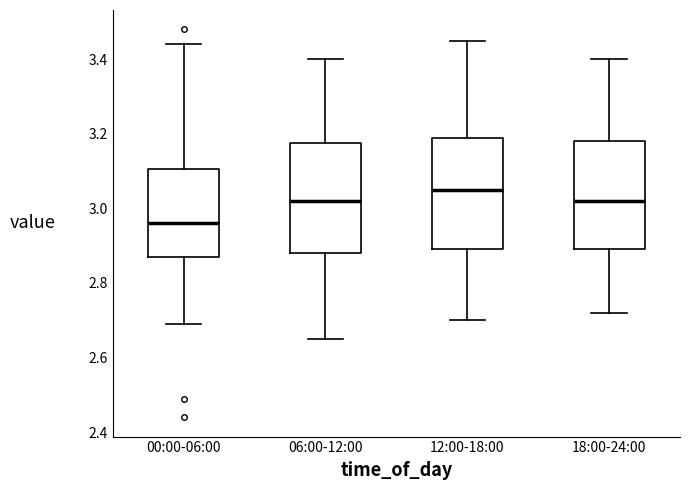

Which box has the lowest median line?

00:00-06:00